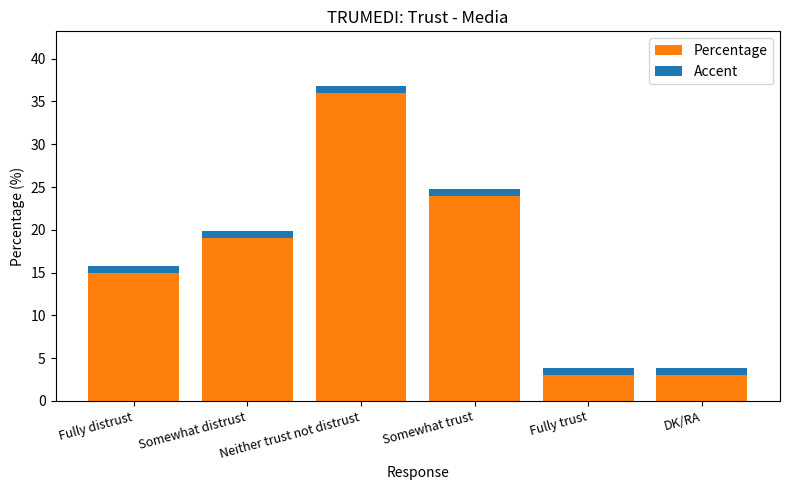

At which category is the sum across all series the highest?

Neither trust not distrust